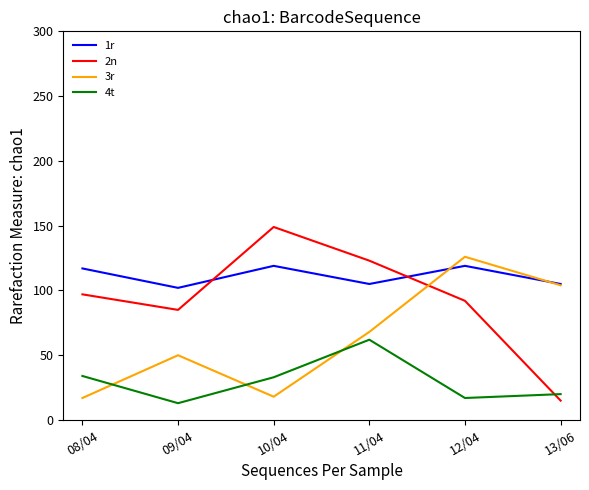

At which label does 4t reach its peak?

11/04